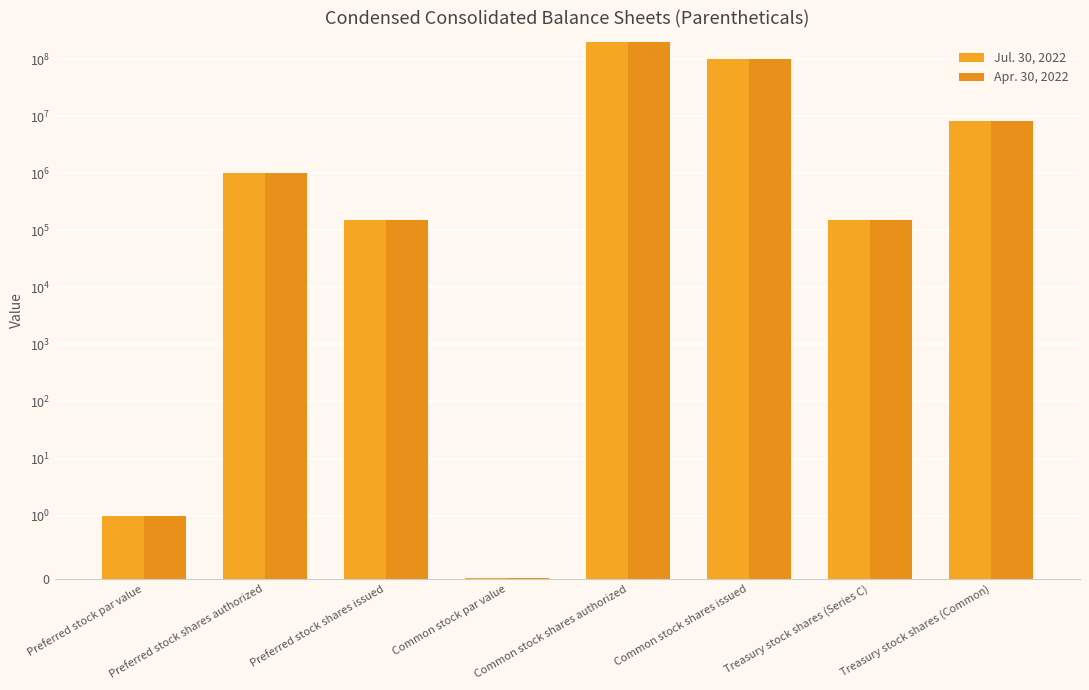

Which category has the highest value in the Apr. 30, 2022 series?

Common stock shares authorized